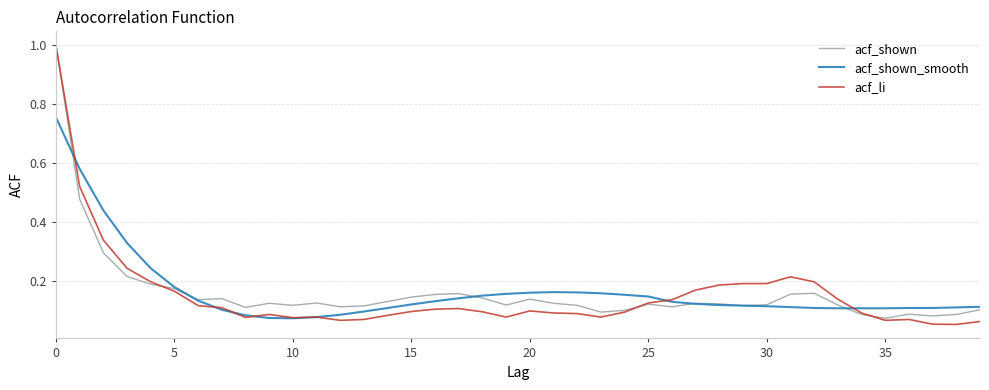

True or false: acf_li and acf_shown_smooth intersect in this chart.

True